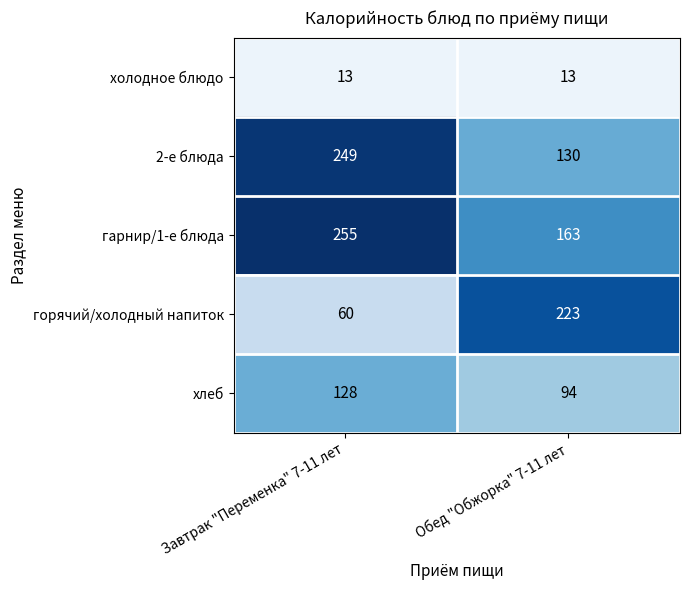

What is the greatest value displayed?

255